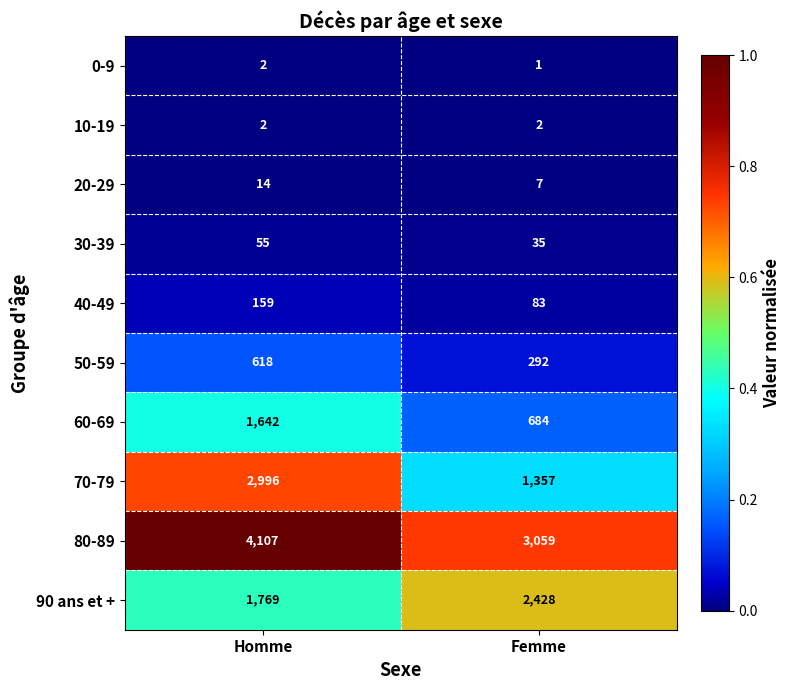

List the labels in order of 0-9 value, largest first.

Homme, Femme